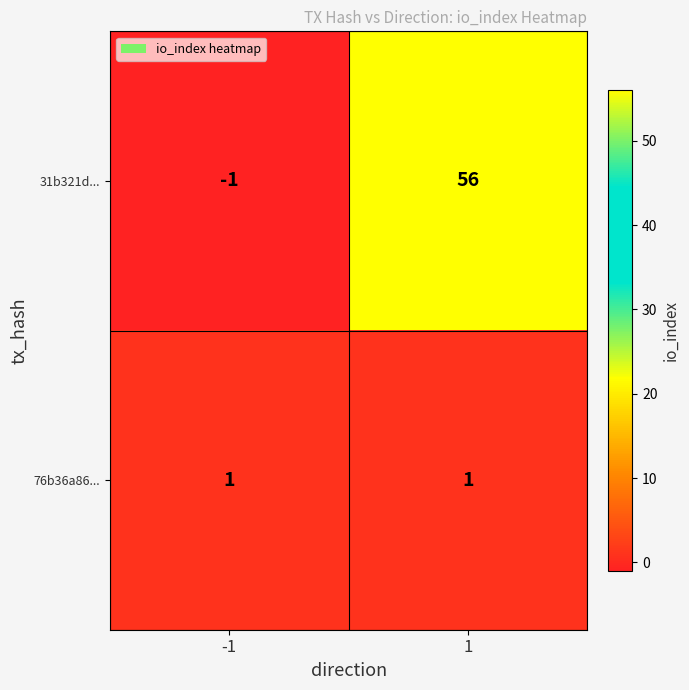

What is the difference between the highest and lowest values at 1?

55